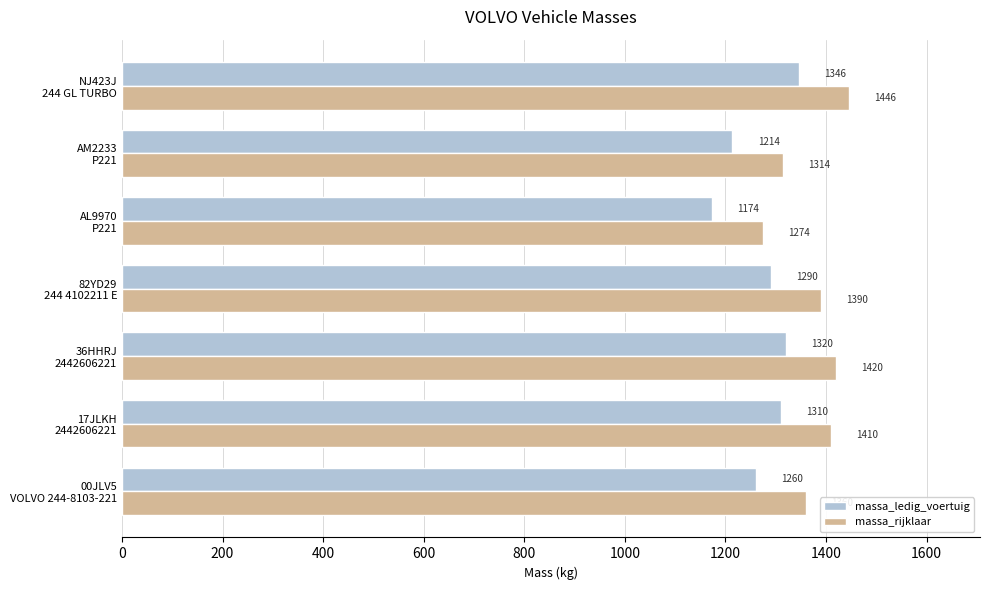

List the series in order of their peak value, lowest first.

massa_ledig_voertuig, massa_rijklaar